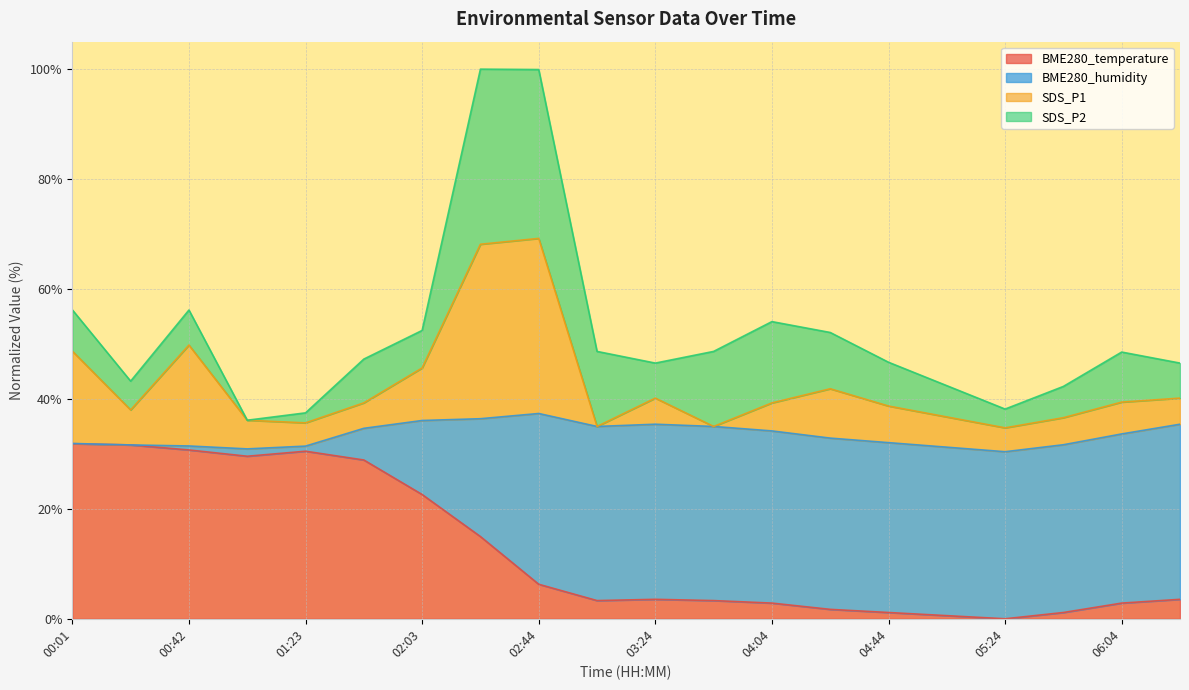

How many data points in SDS_P1 are above 123?

11